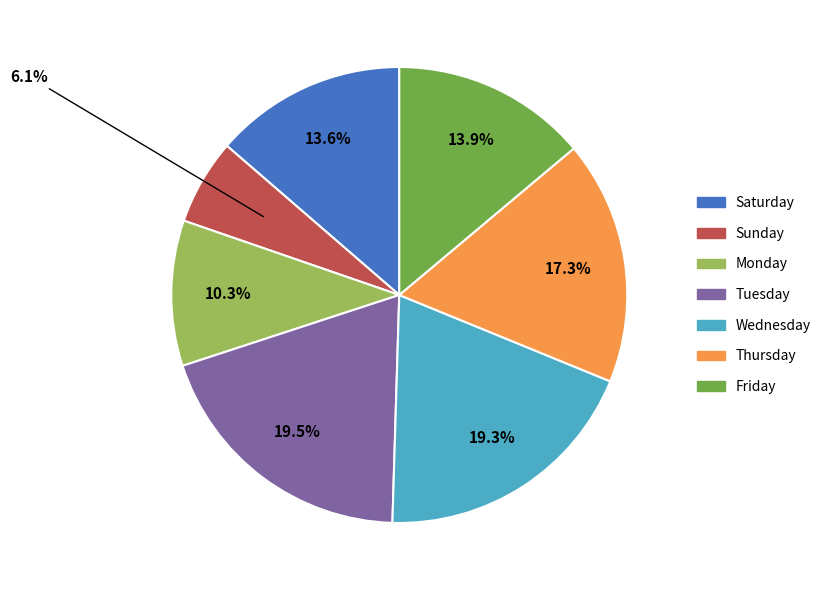

Is there a majority slice in this chart?

No